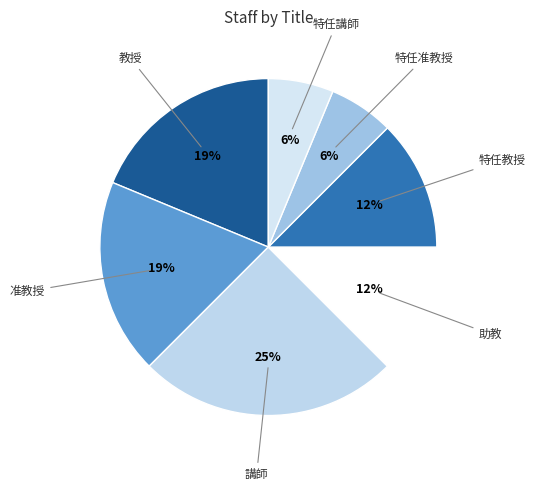

Count the number of slices in the pie.

7